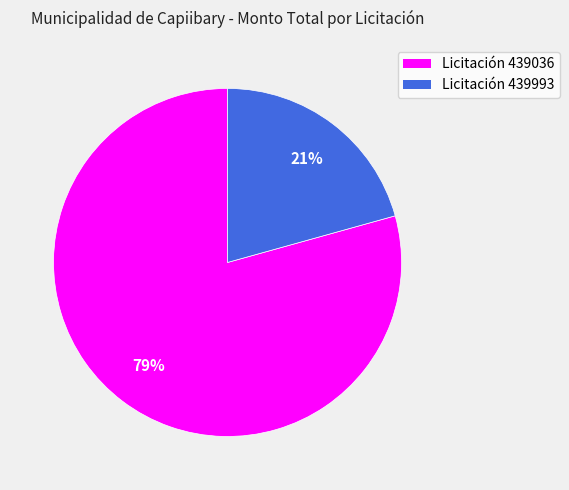

How many slices are in this pie chart?

2